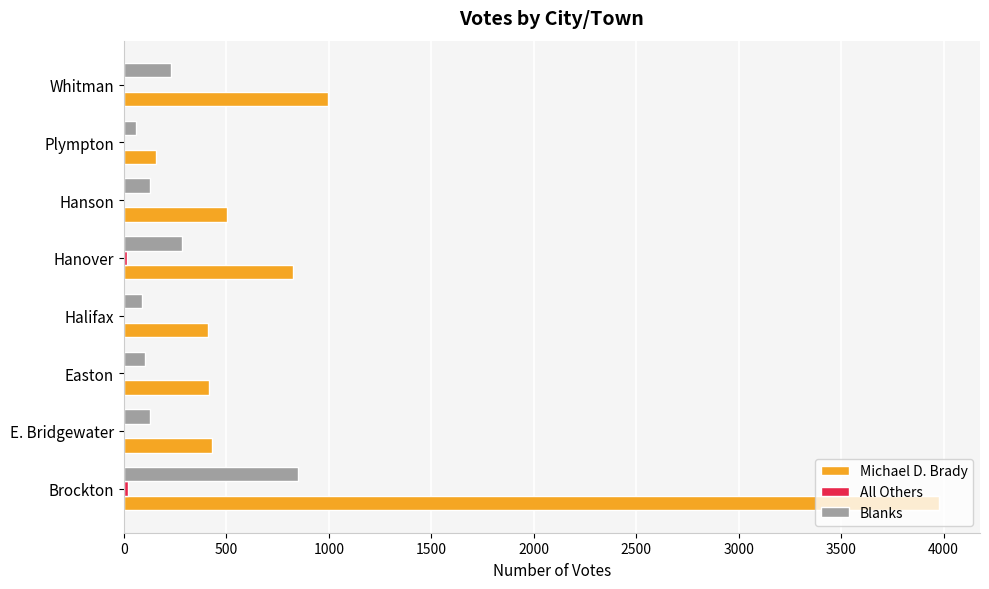

What is the greatest value displayed?

3979